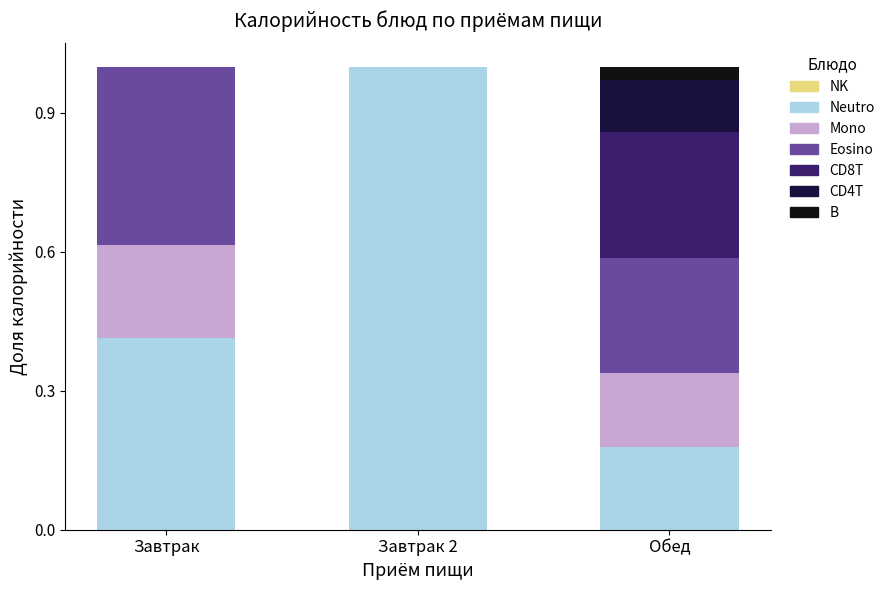

Count the number of categories in the chart.

3